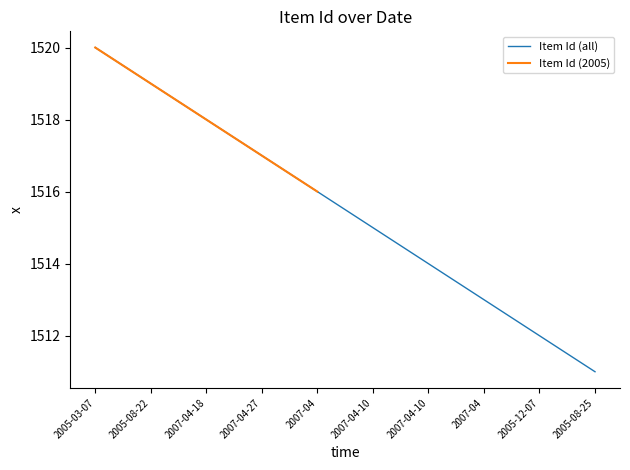

What is the difference between the second highest and second lowest values?

7